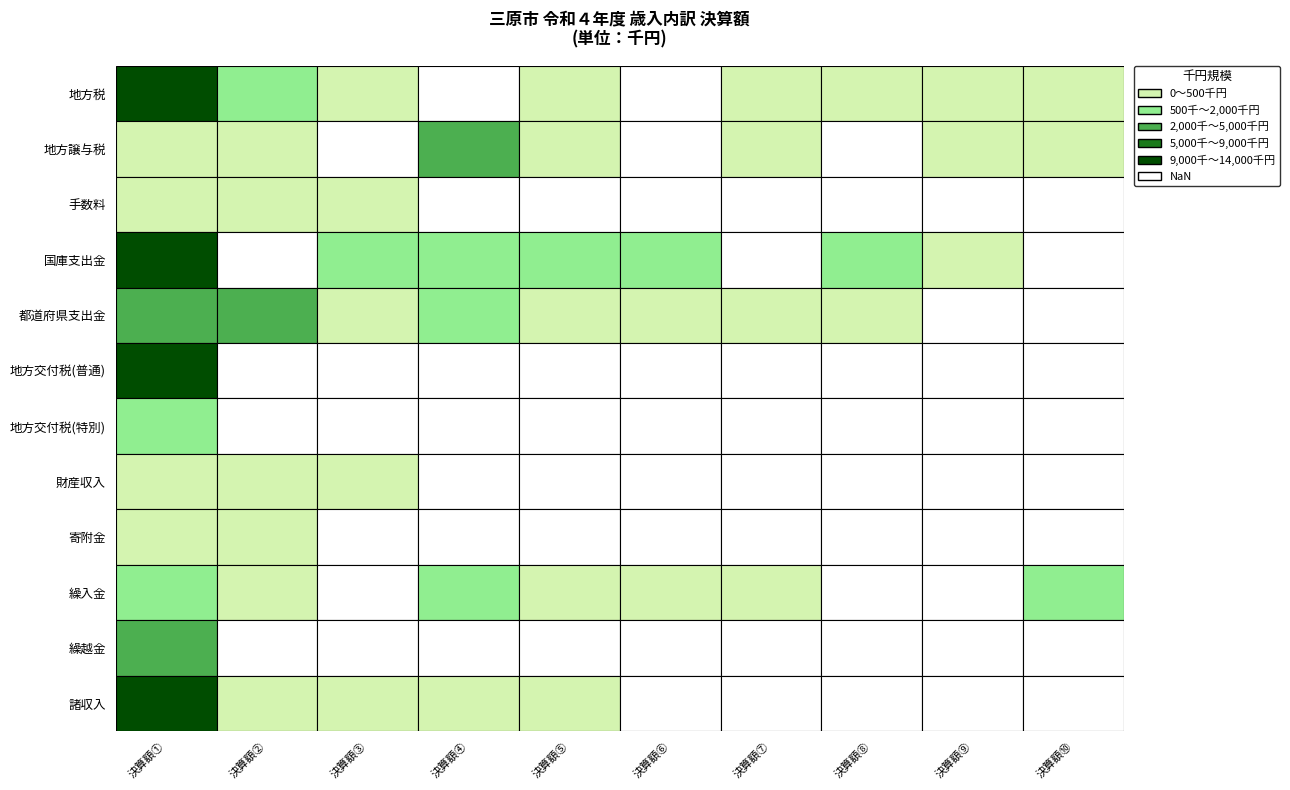

Which category has the lowest value across all series?

3